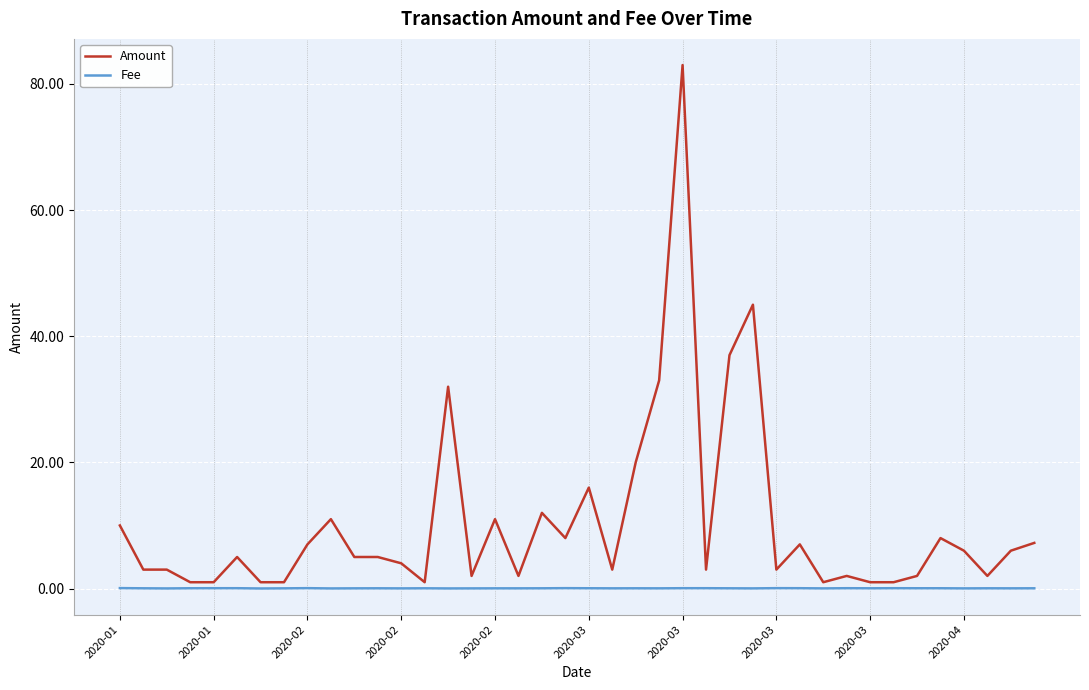

What is the highest value of the Amount series?

83.0